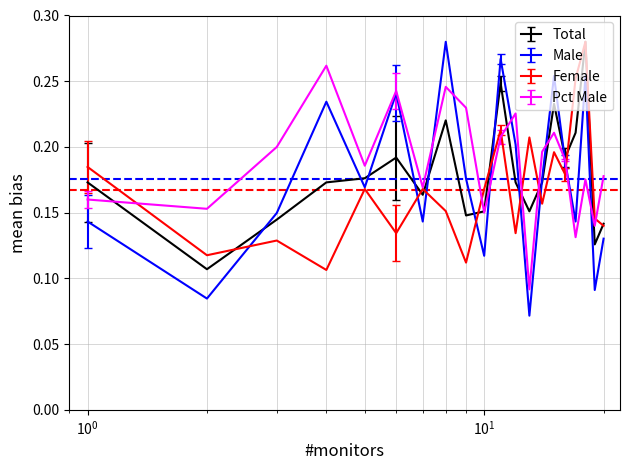

Which series has the widest spread of values?

Male